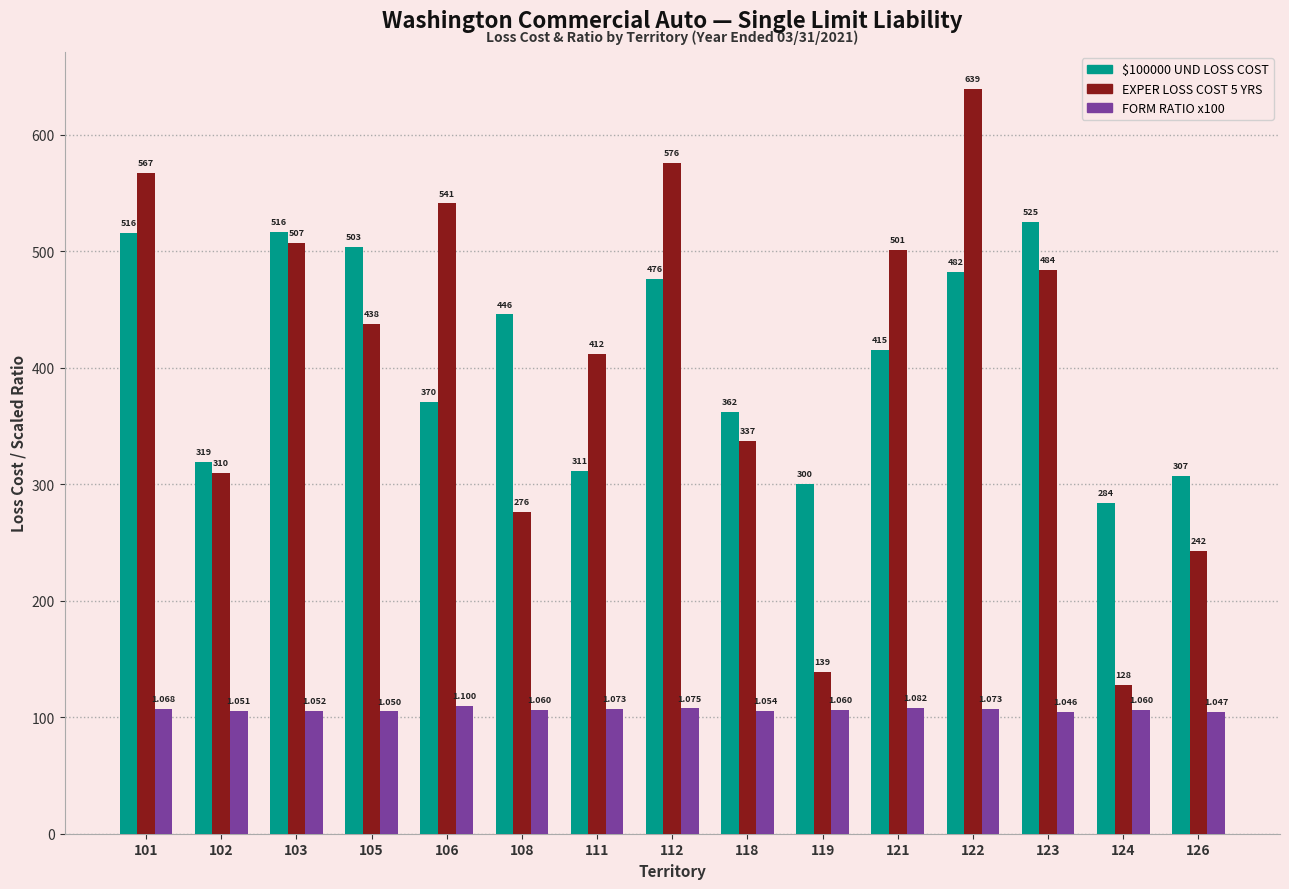

Is the value of $100000 UND LOSS COST at 124 greater than the value of EXPER LOSS COST 5 YRS at 124?

Yes